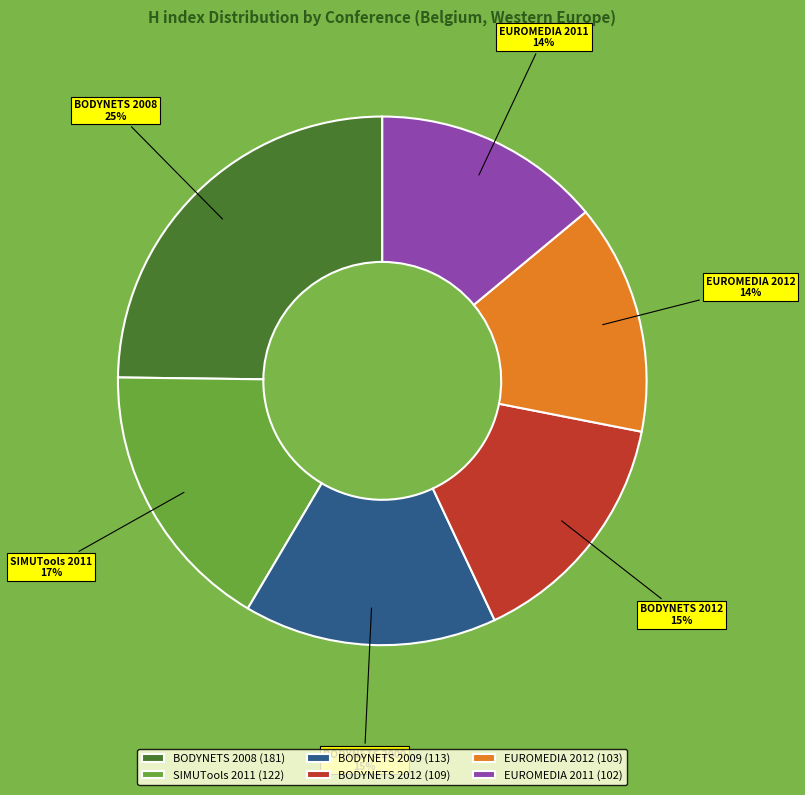

How many segments does this pie chart have?

6